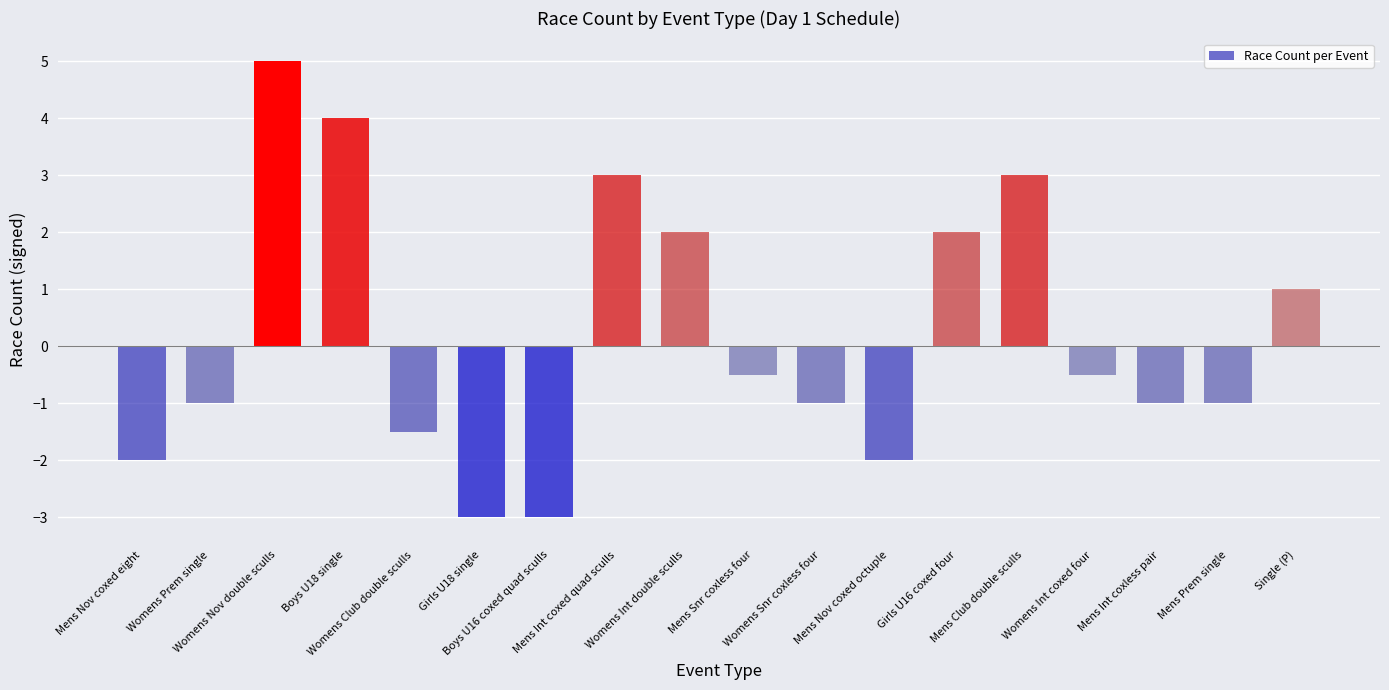

What is the sum of the values at Mens Nov coxed eight and Girls U18 single?

-5.0